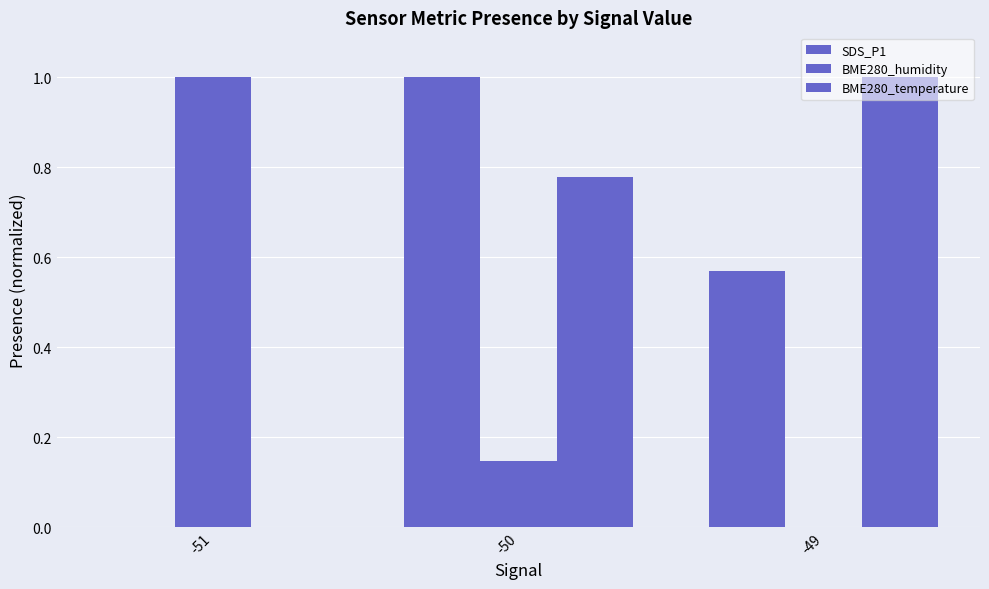

How many values in SDS_P1 are above zero?

2